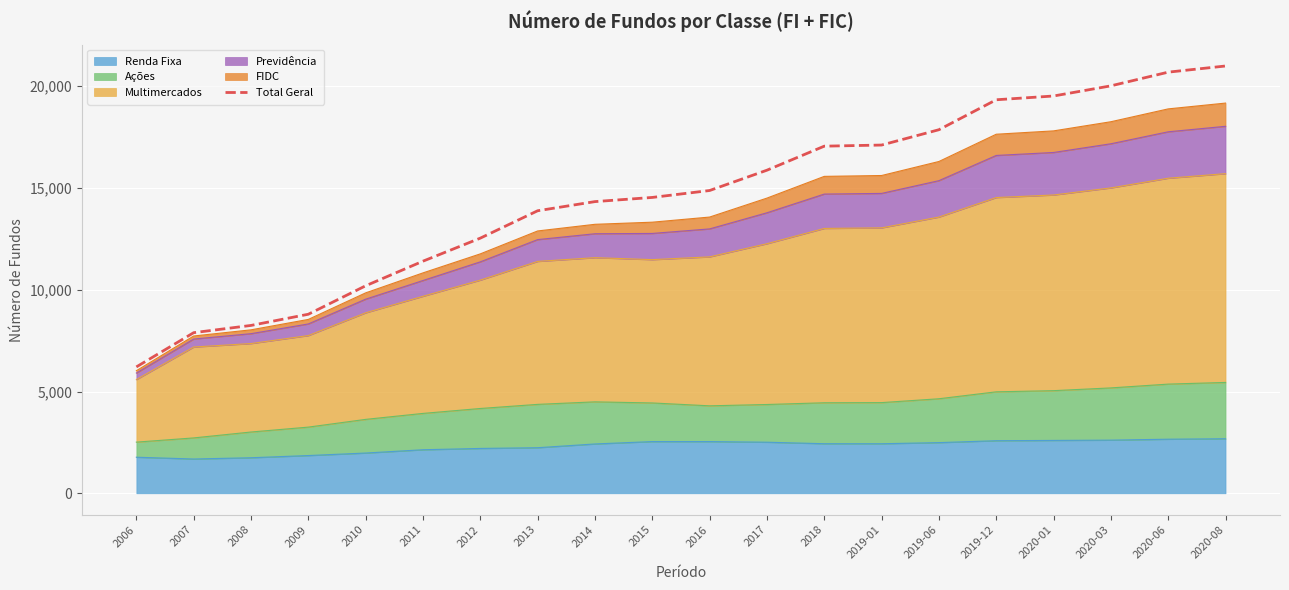

What is the change in value from 2010 to 2016?

+4681